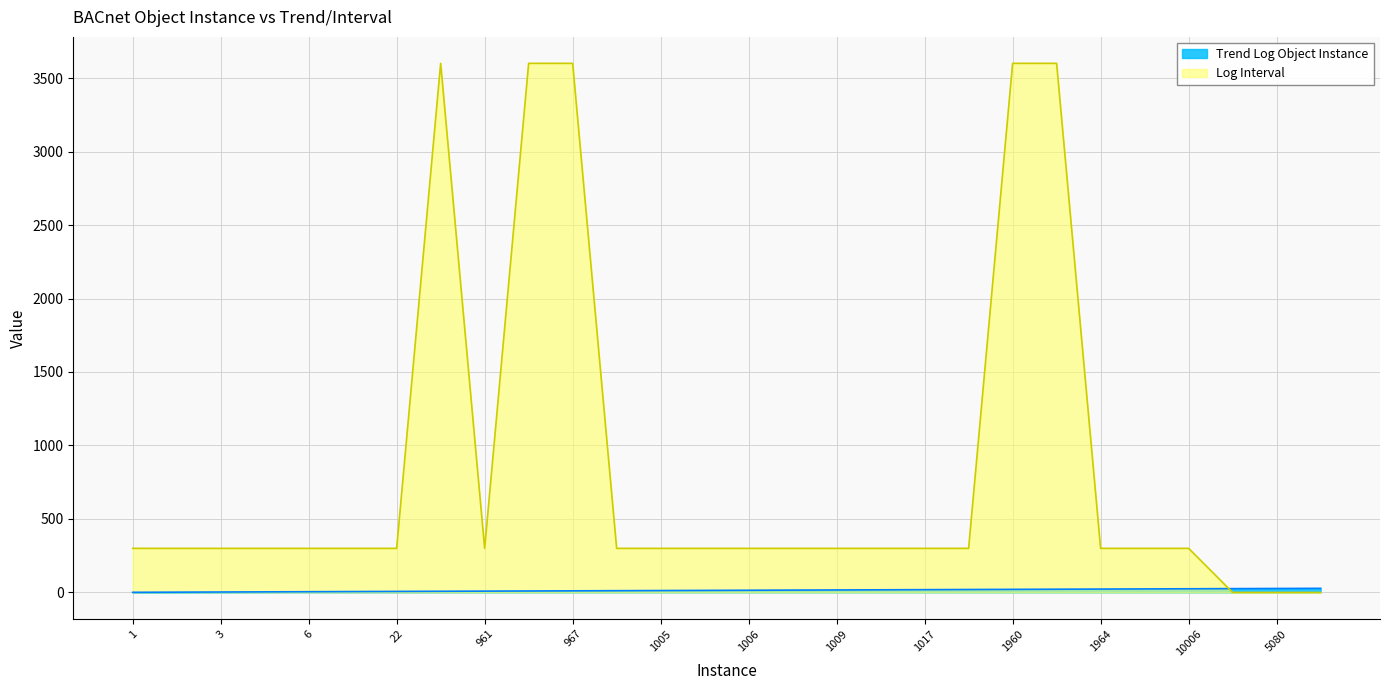

At which category is the sum across all series the highest?

2960